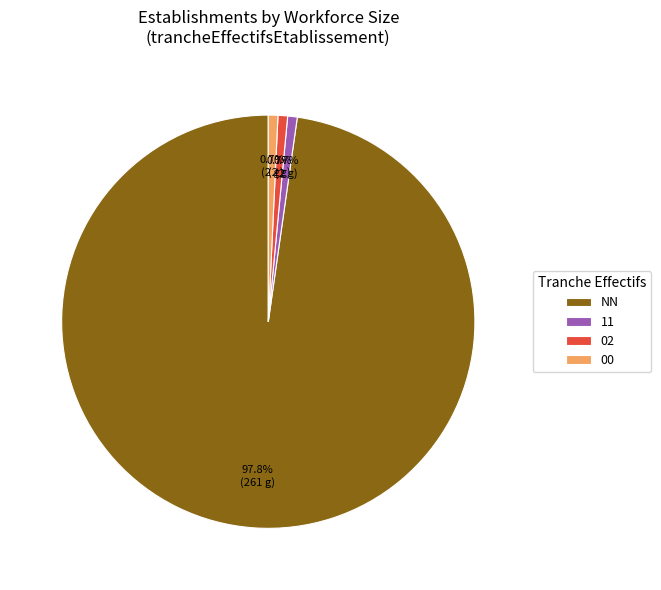

What is the largest slice in the pie chart?

NN